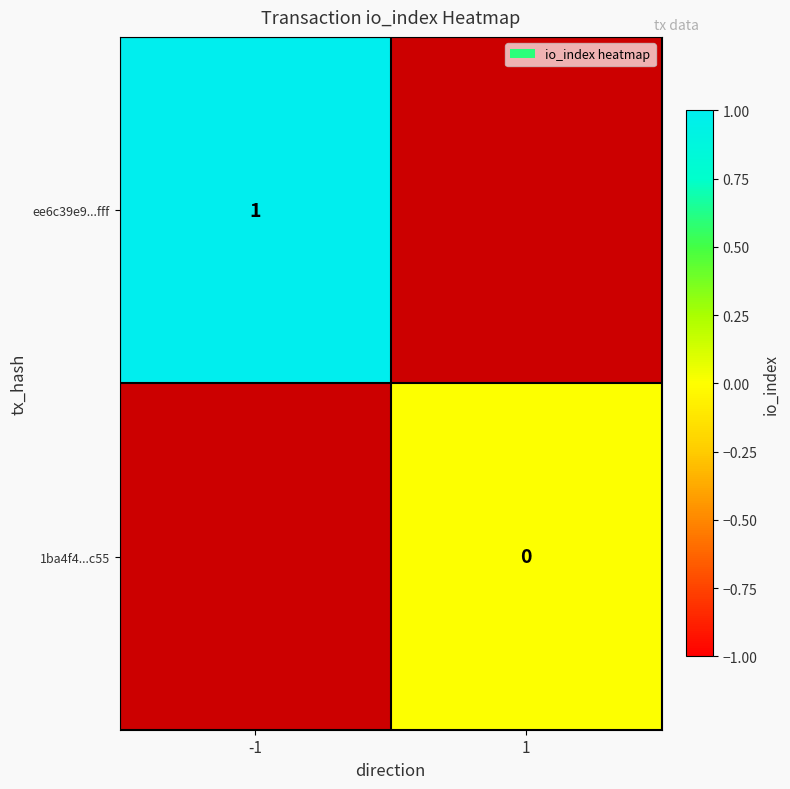

The ee6c39e9...fff series shows 1 at -1. True or false?

True